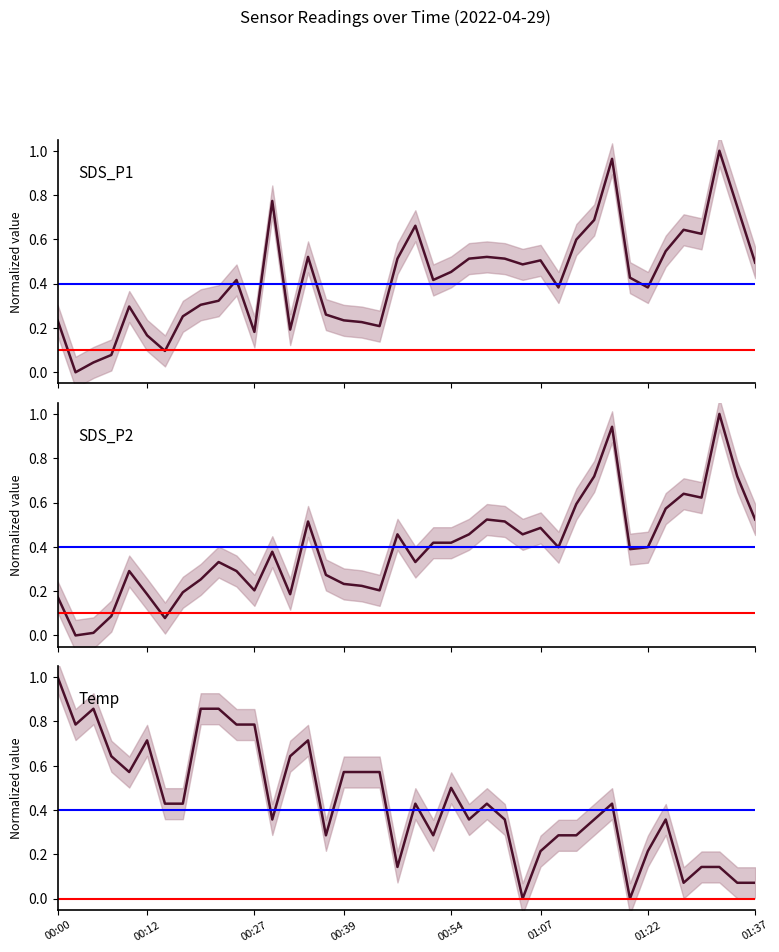

Rank the series by their maximum value, from lowest to highest.

SDS_P1, SDS_P2, Temp